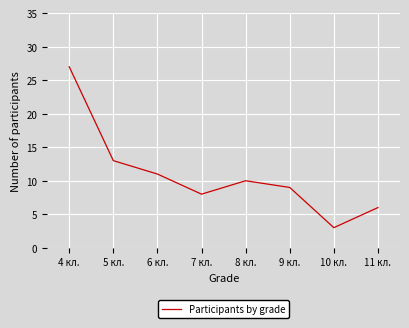

Is it true that the value at 9 кл. is 6?

False